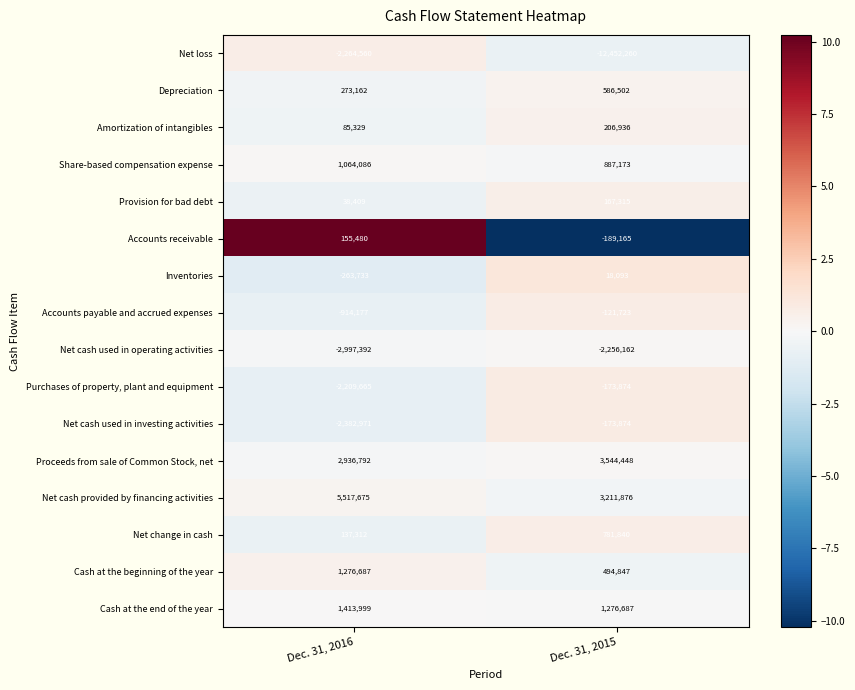

At which category is the sum across all series the highest?

Dec. 31, 2016